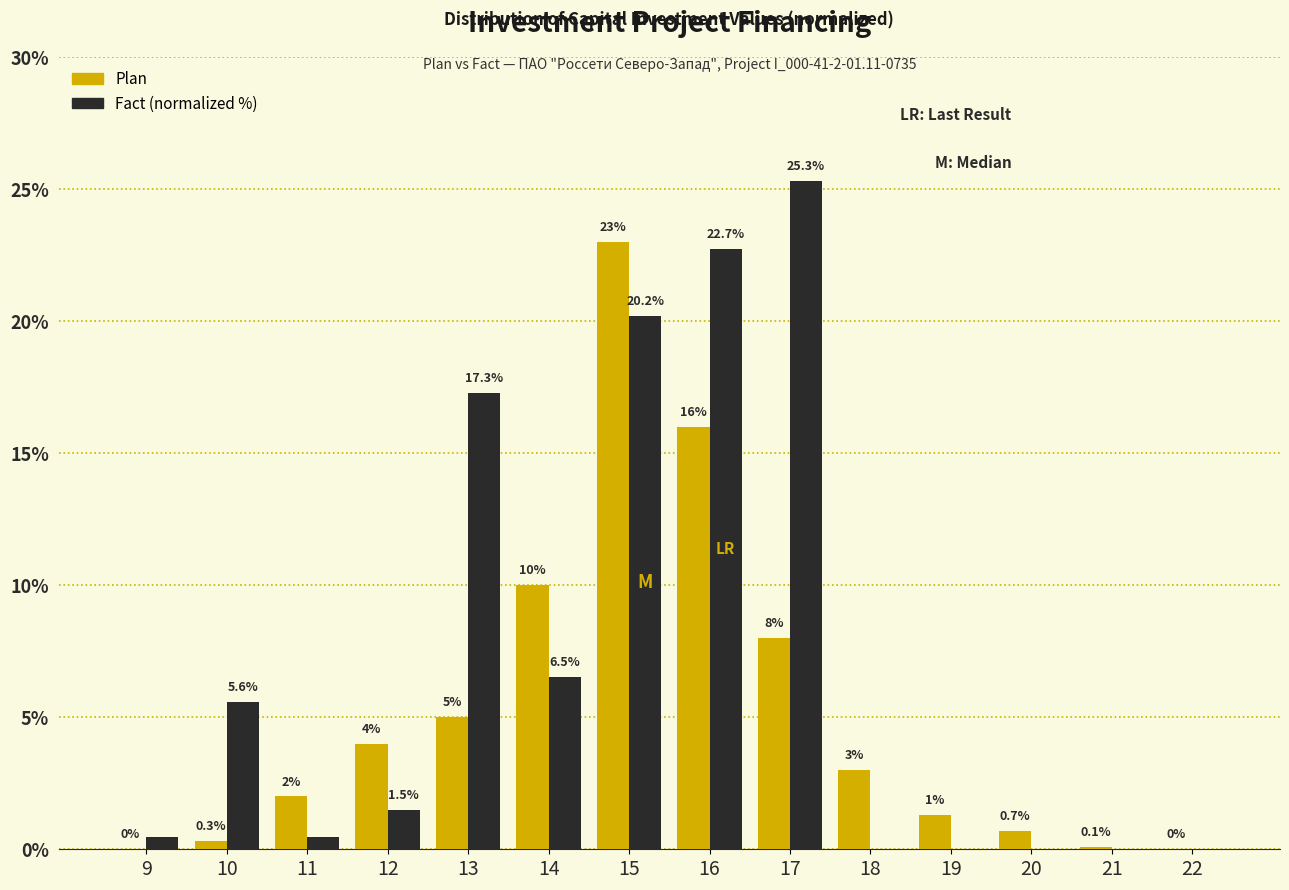

Which category has the highest value in the Fact (normalized %) series?

17